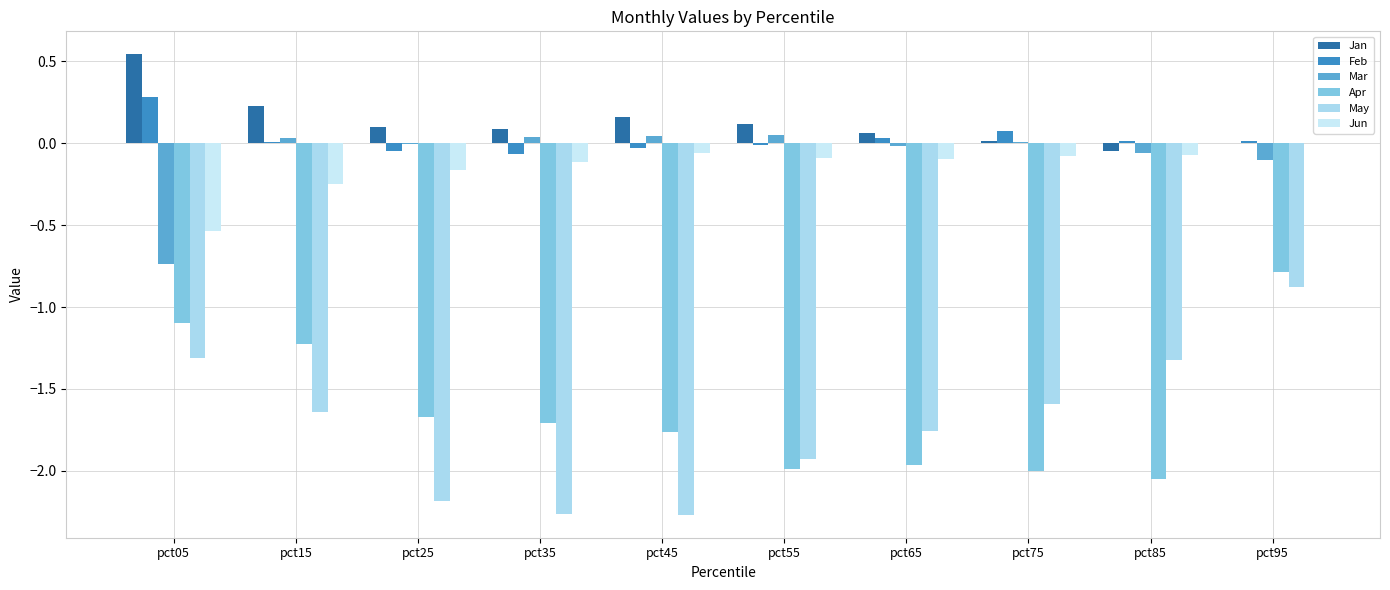

How many distinct data groups are displayed?

6